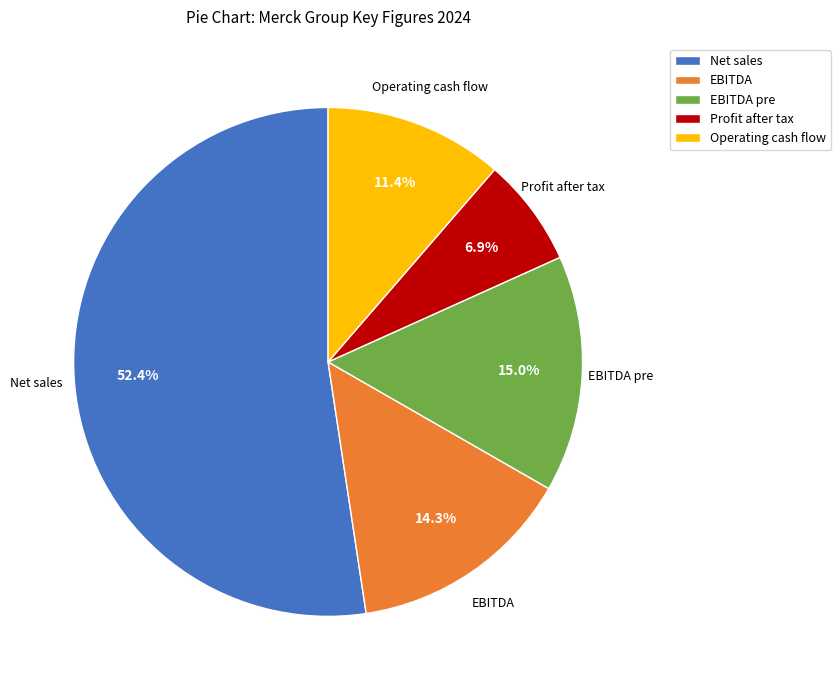

Count the number of slices in the pie.

5